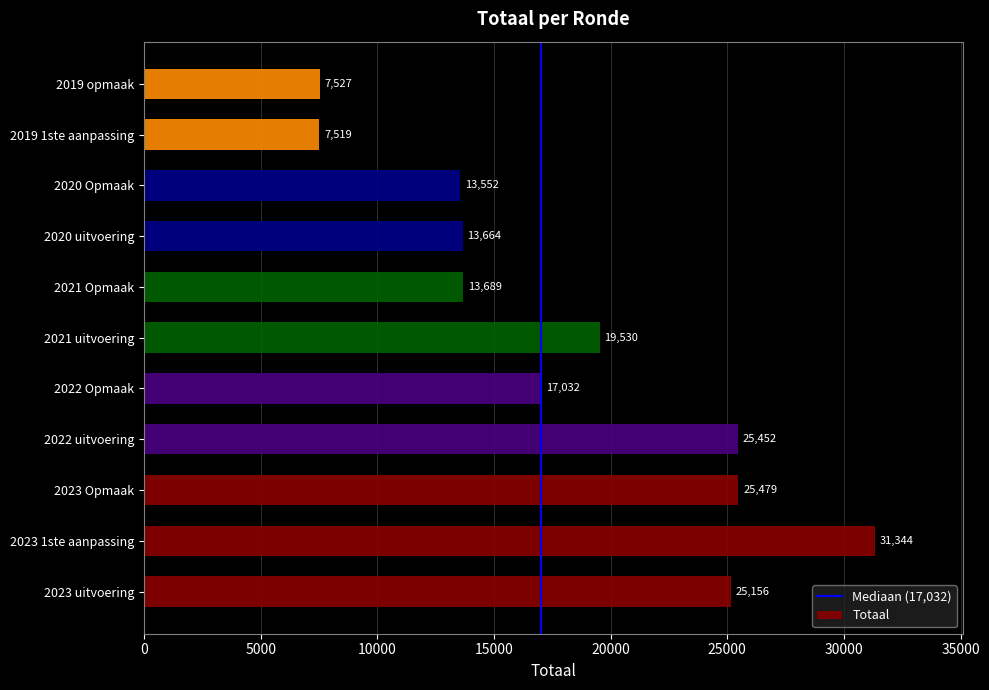

What is the average value?

18177